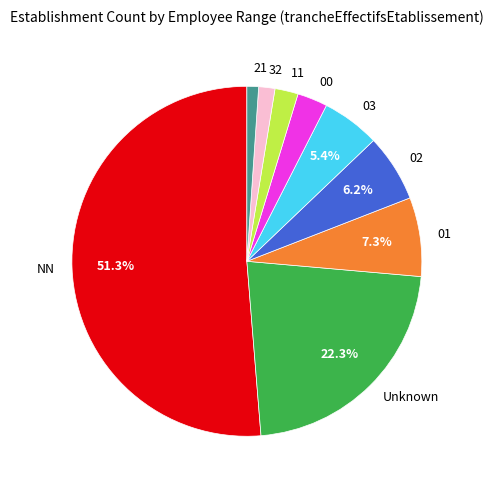

True or false: 03 accounts for 1% of the total.

False